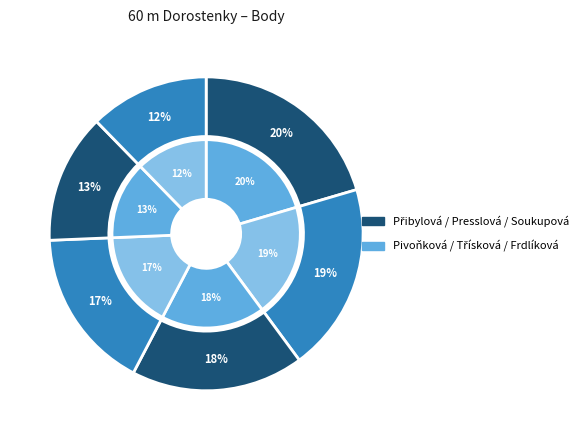

Does any single category account for the majority?

No